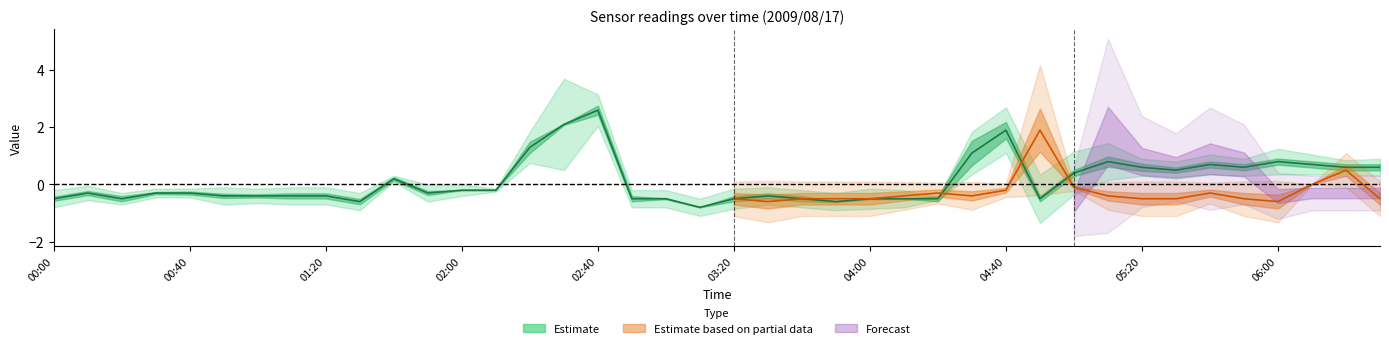

How many values are below 0?

24